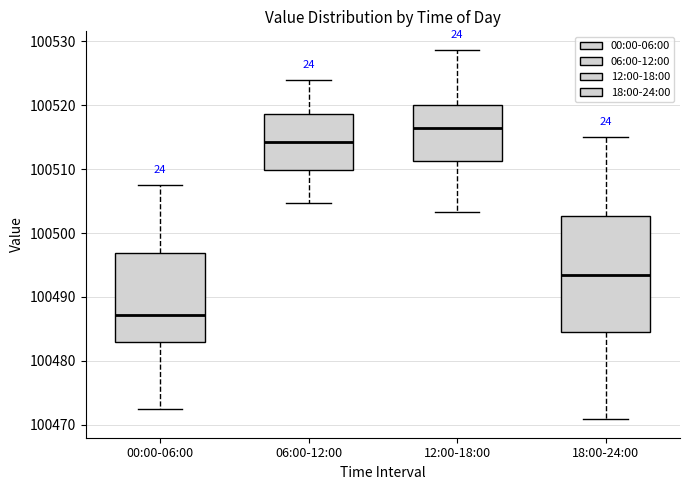

Comparing the boxes themselves (not the whiskers), which one is the tallest?

18:00-24:00